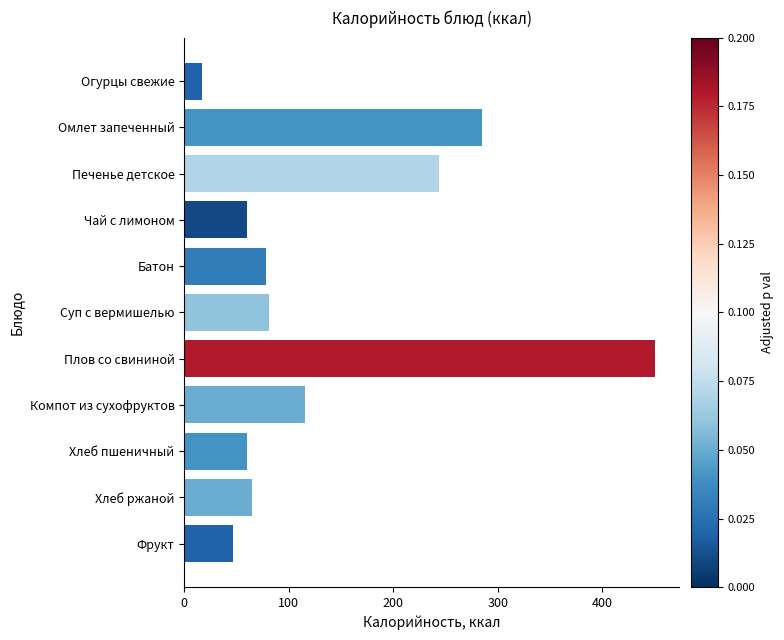

Are the bars grouped side by side (vs. stacked)?

No